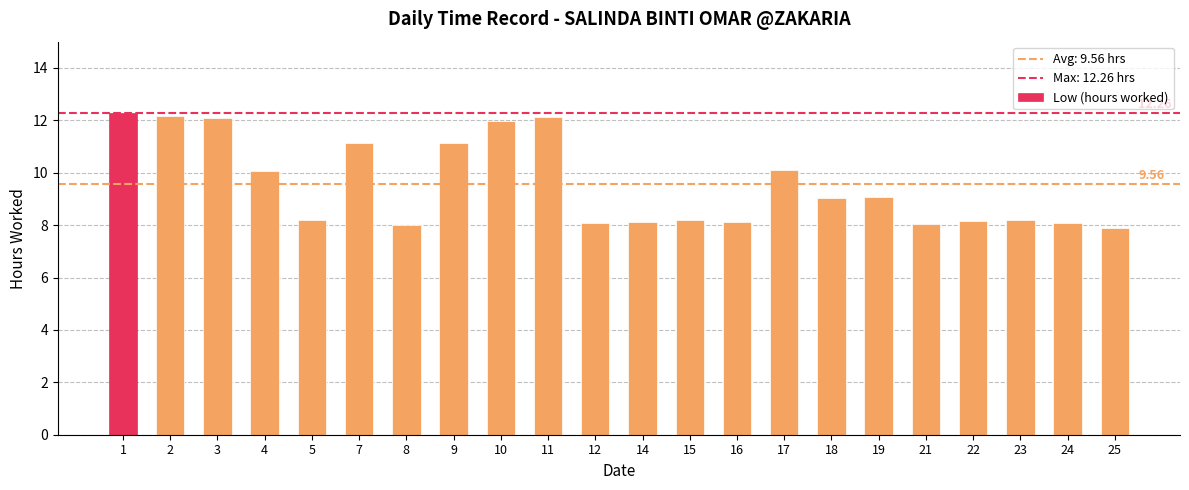

The chart shows a value of 8.1 at 12. True or false?

True